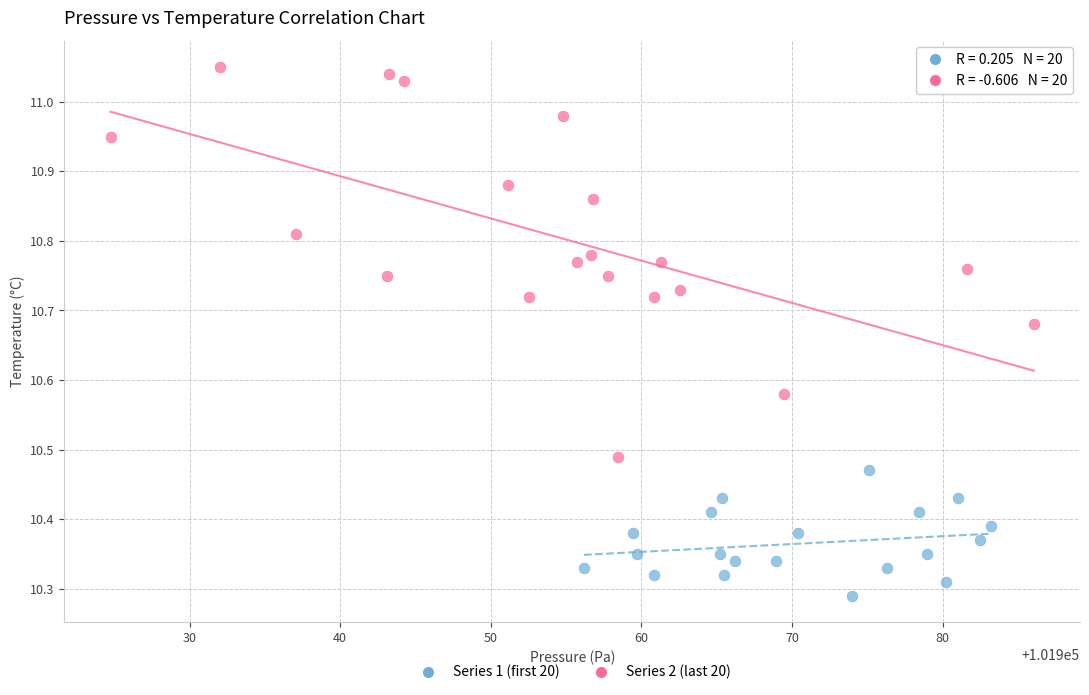

Which series reaches the minimum Y coordinate?

Series 1 (first 20)